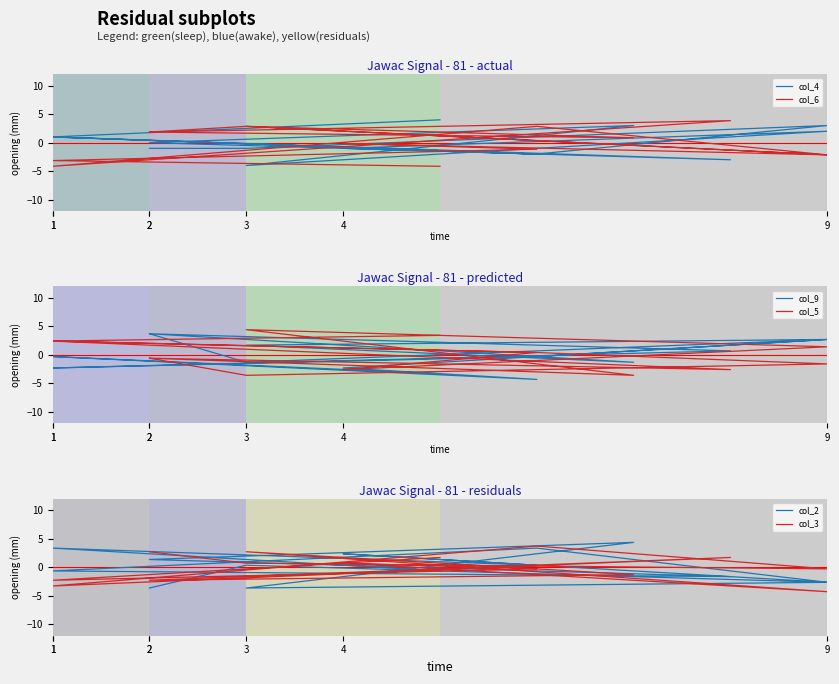

Where do col_2 and col_6 first cross each other?

1 and 2